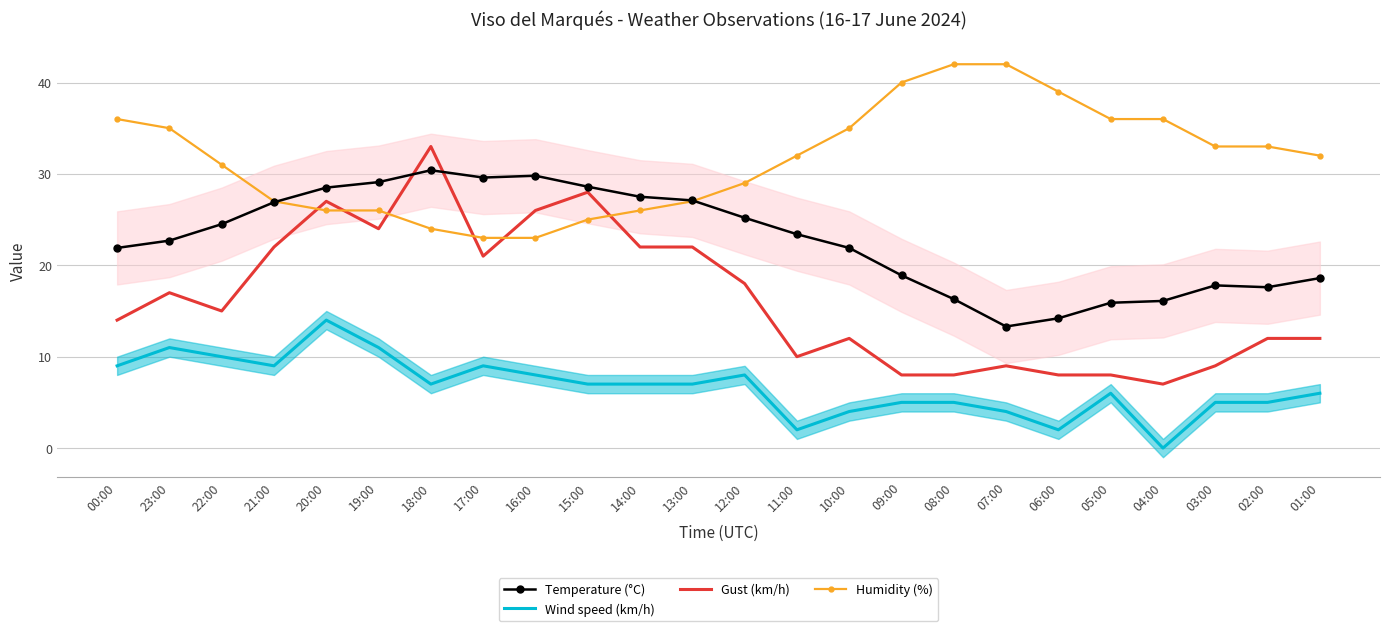

Reading left to right, transcribe all the data shown in this chart.

Temperature (°C): 21.9	22.7	24.5	26.9	28.5	29.1	30.4	29.6	29.8	28.6	27.5	27.1	25.2	23.4	21.9	18.9	16.3	13.3	14.2	15.9	16.1	17.8	17.6	18.6
Wind speed (km/h): 9.0	11.0	10.0	9.0	14.0	11.0	7.0	9.0	8.0	7.0	7.0	7.0	8.0	2.0	4.0	5.0	5.0	4.0	2.0	6.0	0.0	5.0	5.0	6.0
Gust (km/h): 14.0	17.0	15.0	22.0	27.0	24.0	33.0	21.0	26.0	28.0	22.0	22.0	18.0	10.0	12.0	8.0	8.0	9.0	8.0	8.0	7.0	9.0	12.0	12.0
Humidity (%): 36.0	35.0	31.0	27.0	26.0	26.0	24.0	23.0	23.0	25.0	26.0	27.0	29.0	32.0	35.0	40.0	42.0	42.0	39.0	36.0	36.0	33.0	33.0	32.0